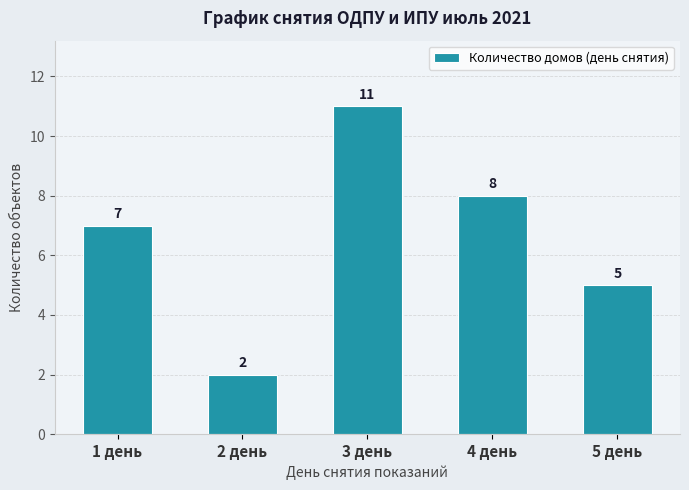

What is the label of the 5th bar from the right?

1 день